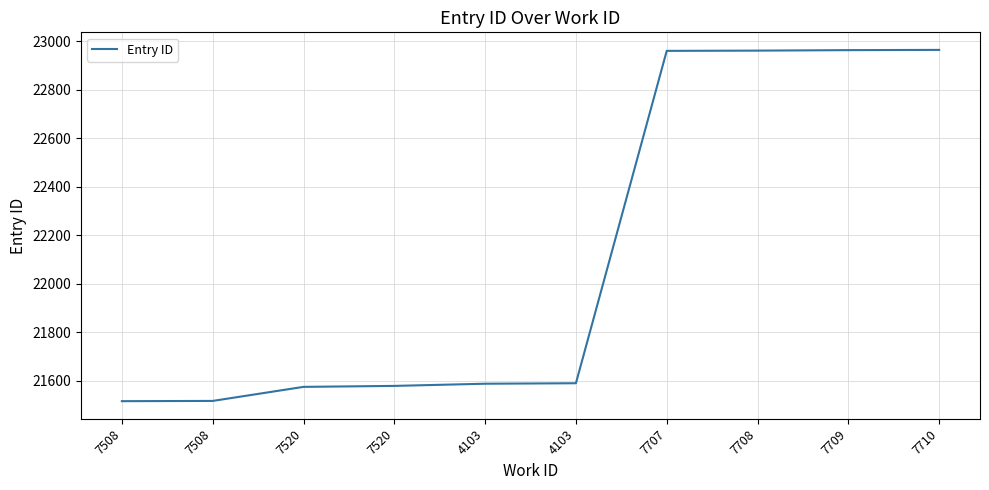

How many lines are shown in the chart?

1